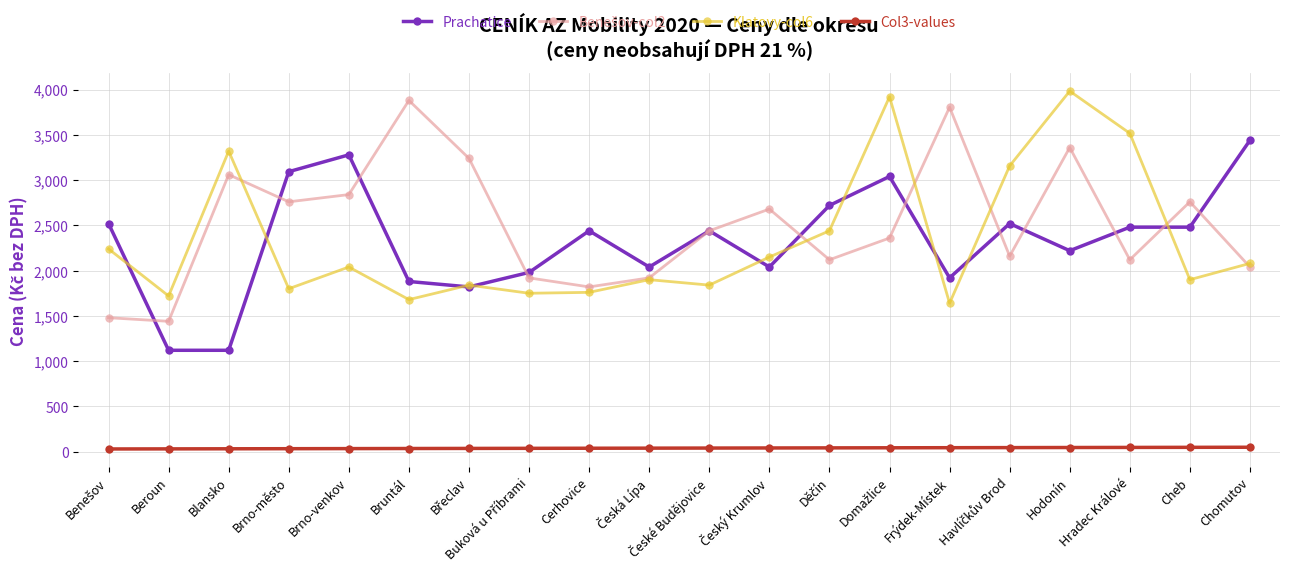

At how many categories does at least one series exceed 204?

20